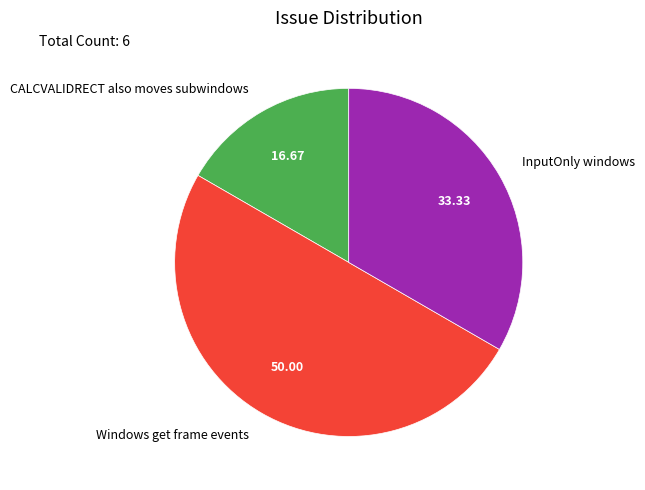

Rank the categories by value from lowest to highest.

CALCVALIDRECT also moves subwindows, InputOnly windows, Windows get frame events